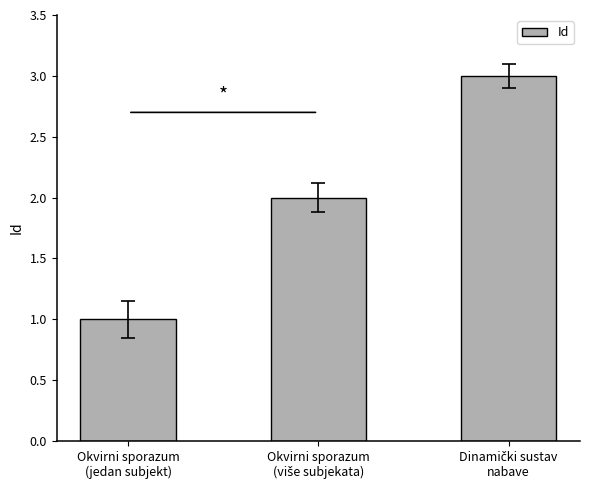

Does the chart contain stacked bars?

No